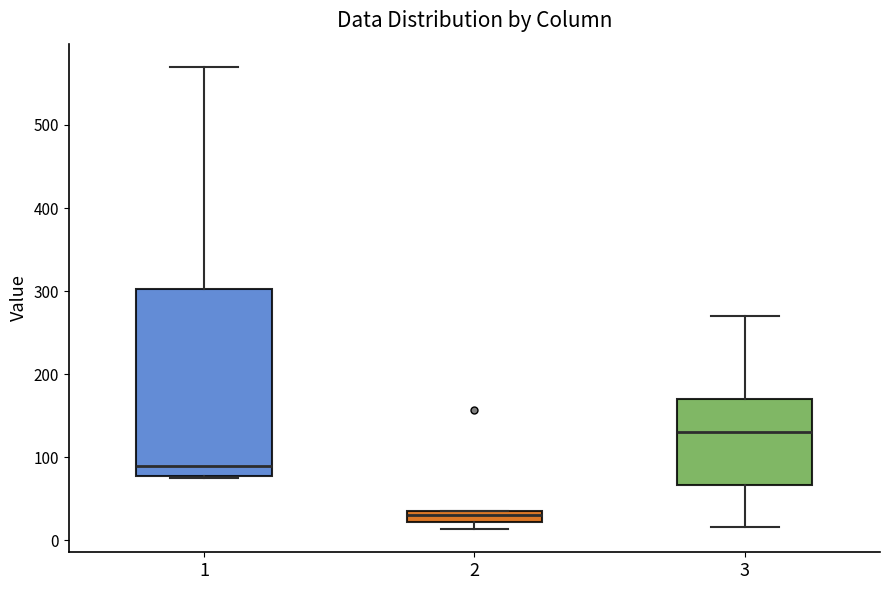

Which box is the tallest, from its lower edge to its upper edge?

1